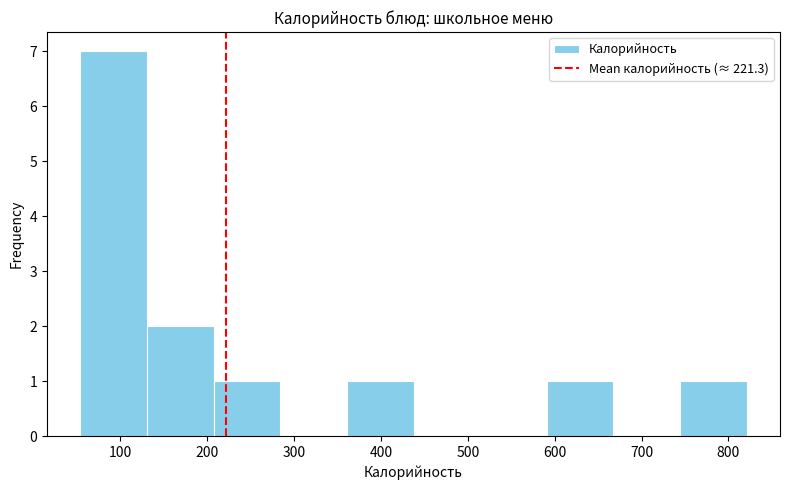

Reading left to right, transcribe this chart: for each bar, give the range it covers on the x-axis and its height. Neither the bar edges nor the heights are printed on the chart, so give them approximately, as read against the axes.

50 to 130: 7
130 to 210: 2
210 to 280: 1
280 to 360: 0
360 to 440: 1
440 to 510: 0
510 to 590: 0
590 to 670: 1
670 to 740: 0
740 to 820: 1